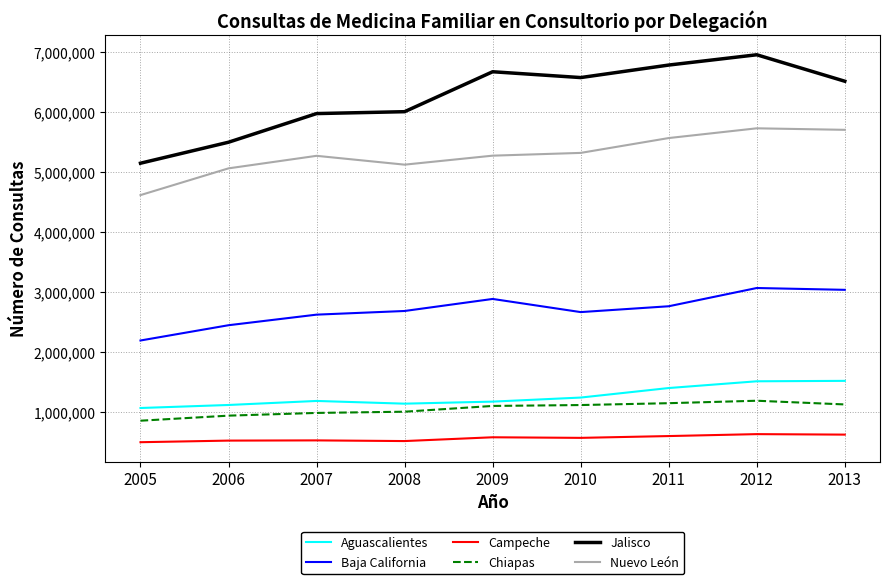

True or false: Aguascalientes and Jalisco intersect in this chart.

False